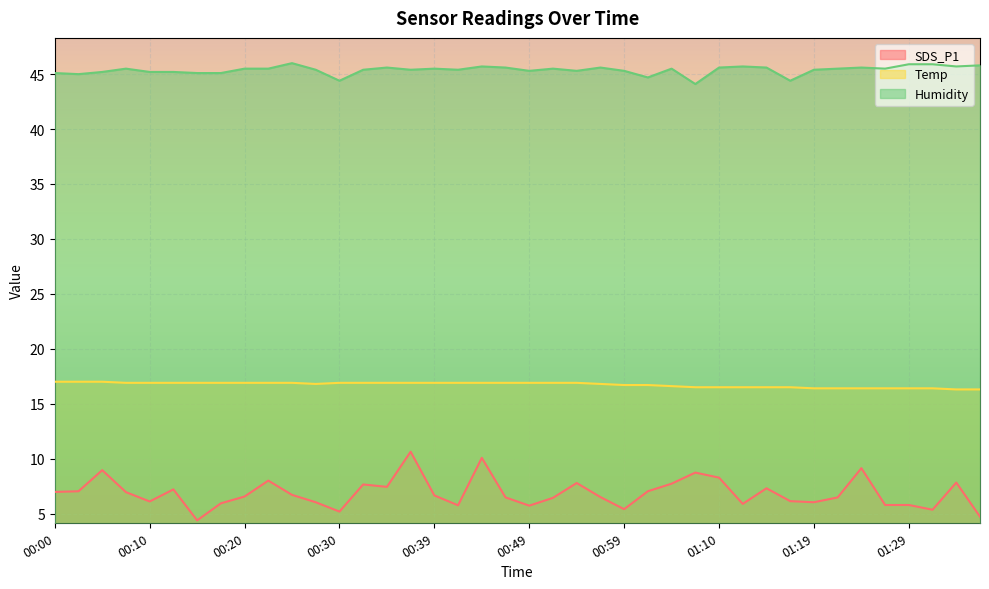

What are all the series names shown in the legend?

SDS_P1, Temp, Humidity